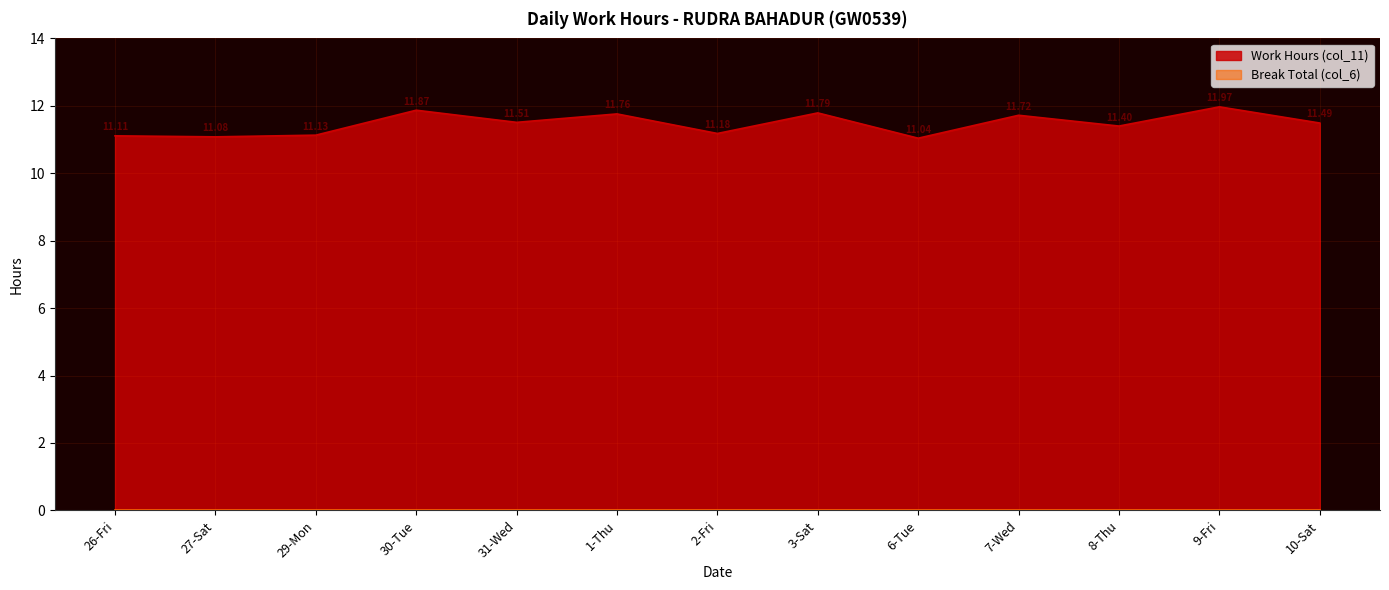

List the labels in order of value, smallest first.

6-Tue, 27-Sat, 26-Fri, 29-Mon, 2-Fri, 8-Thu, 10-Sat, 31-Wed, 7-Wed, 1-Thu, 3-Sat, 30-Tue, 9-Fri